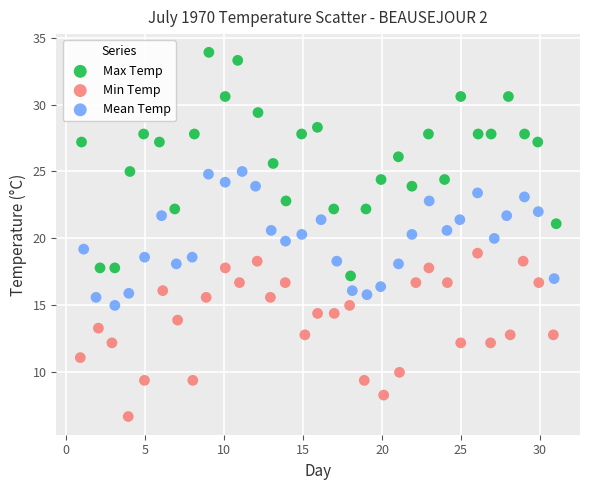

Which series contains the lowest Y value?

Min Temp